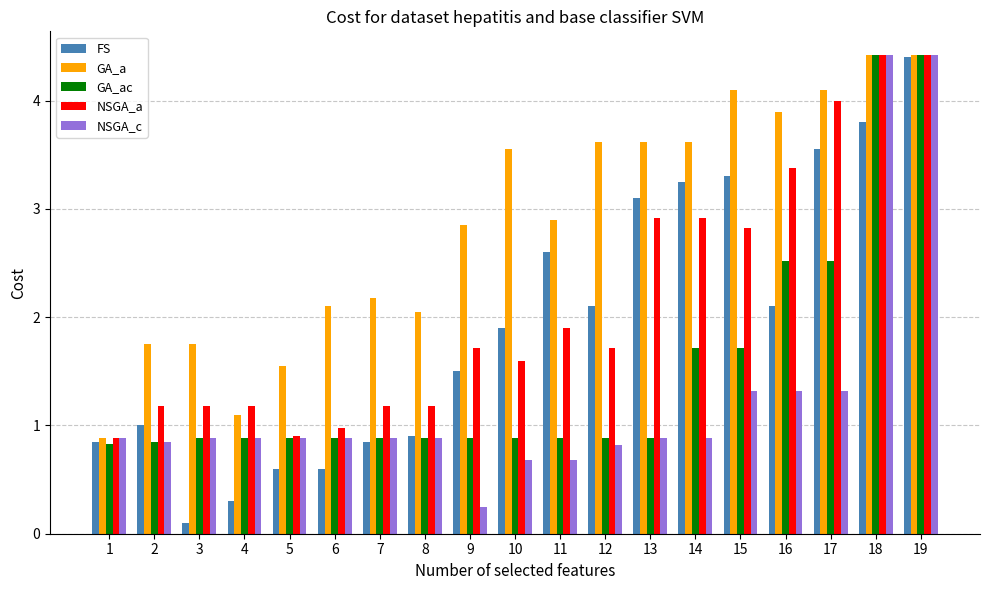

The value of FS at 9 is 0.3. True or false?

False